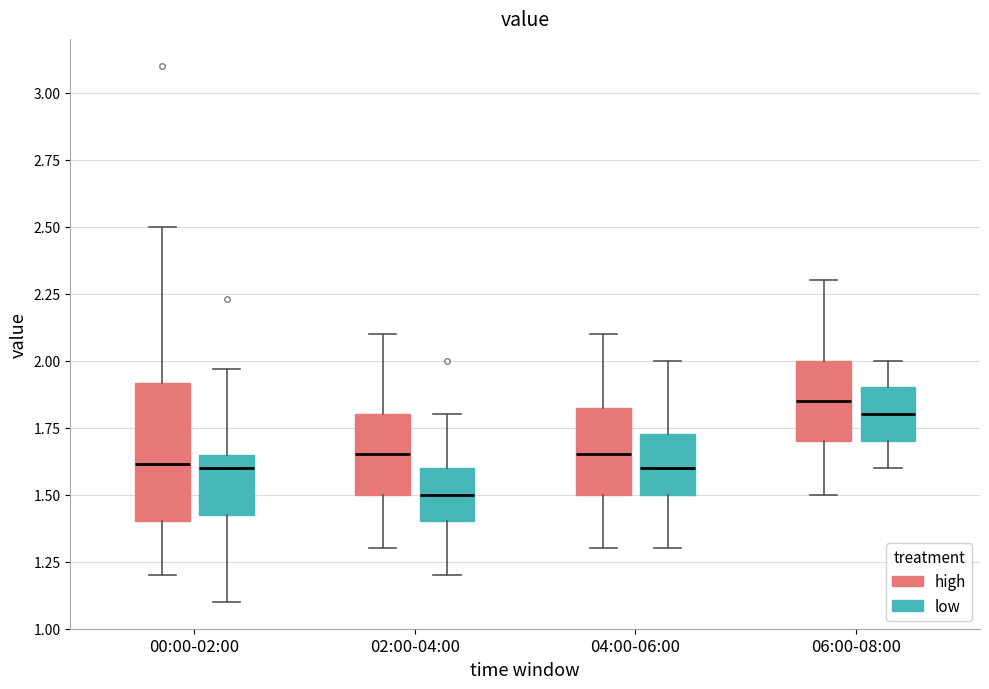

Reading left to right, read every box against the y-axis: the position of its median line, the range the box covers, and the ends of its whiskers. The values are not printed on the chart, so give them approximately, as read against the axis.

00:00-02:00 (high): median 1.60, box 1.40 to 1.90, whiskers 1.20 to 2.50
00:00-02:00 (low): median 1.60, box 1.40 to 1.65, whiskers 1.10 to 1.95
02:00-04:00 (high): median 1.65, box 1.50 to 1.80, whiskers 1.30 to 2.10
02:00-04:00 (low): median 1.50, box 1.40 to 1.60, whiskers 1.20 to 1.80
04:00-06:00 (high): median 1.65, box 1.50 to 1.85, whiskers 1.30 to 2.10
04:00-06:00 (low): median 1.60, box 1.50 to 1.75, whiskers 1.30 to 2.00
06:00-08:00 (high): median 1.85, box 1.70 to 2.00, whiskers 1.50 to 2.30
06:00-08:00 (low): median 1.80, box 1.70 to 1.90, whiskers 1.60 to 2.00